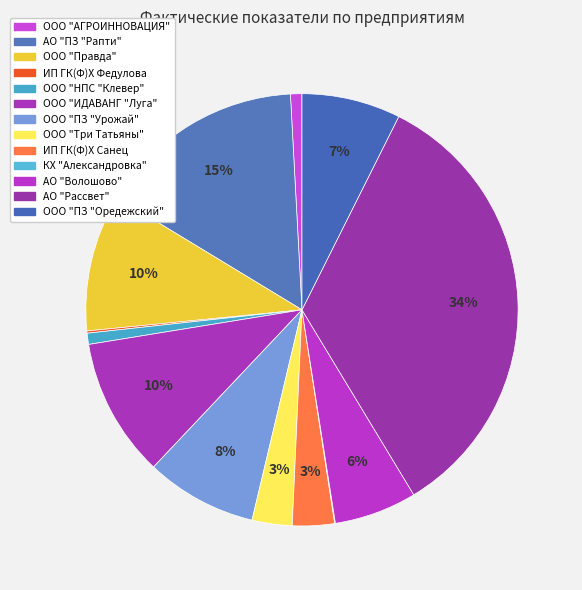

To the nearest percent, what is the average slice percentage?

8%